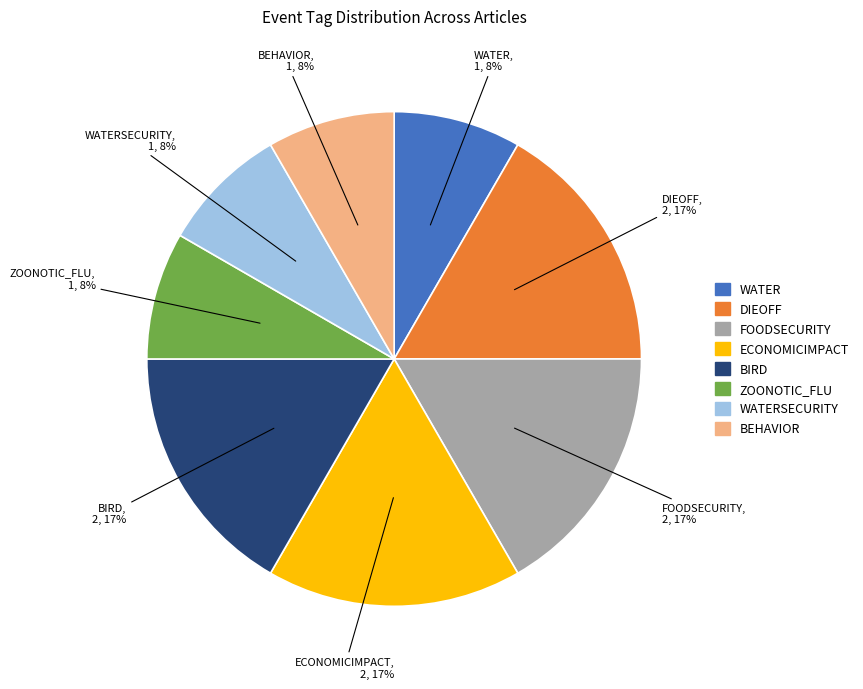

How many slices are in this pie chart?

8